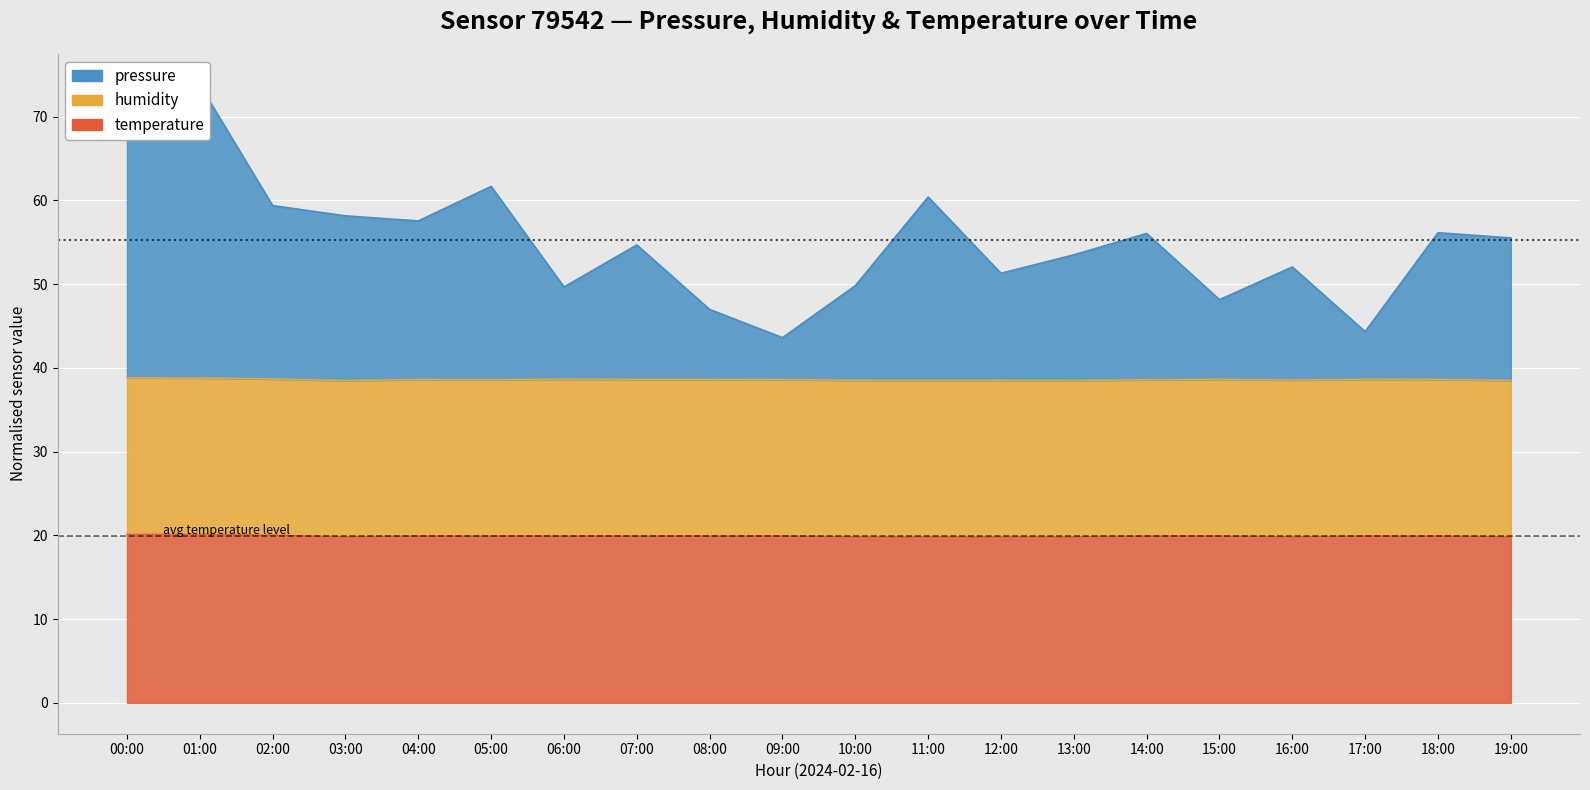

What is the label of the 18th point from the left?

17:00